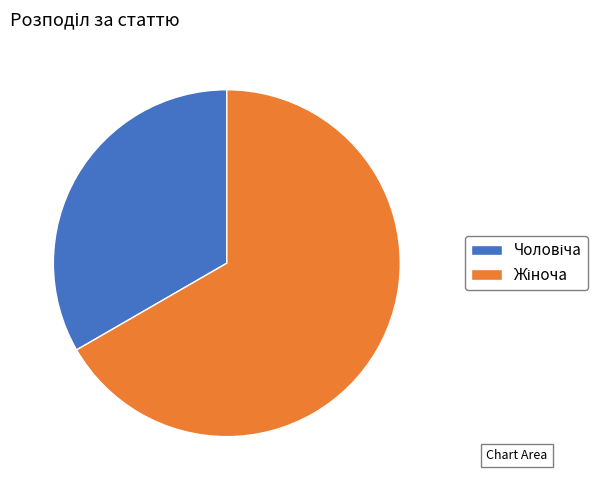

Is there any slice that represents more than half of the pie?

Yes